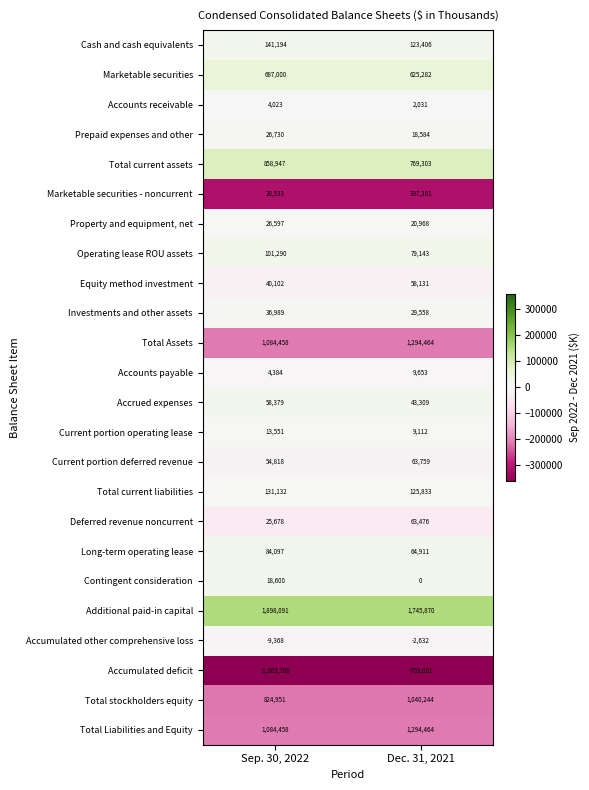

The value of Accounts payable at Dec. 31, 2021 is 3541. True or false?

False